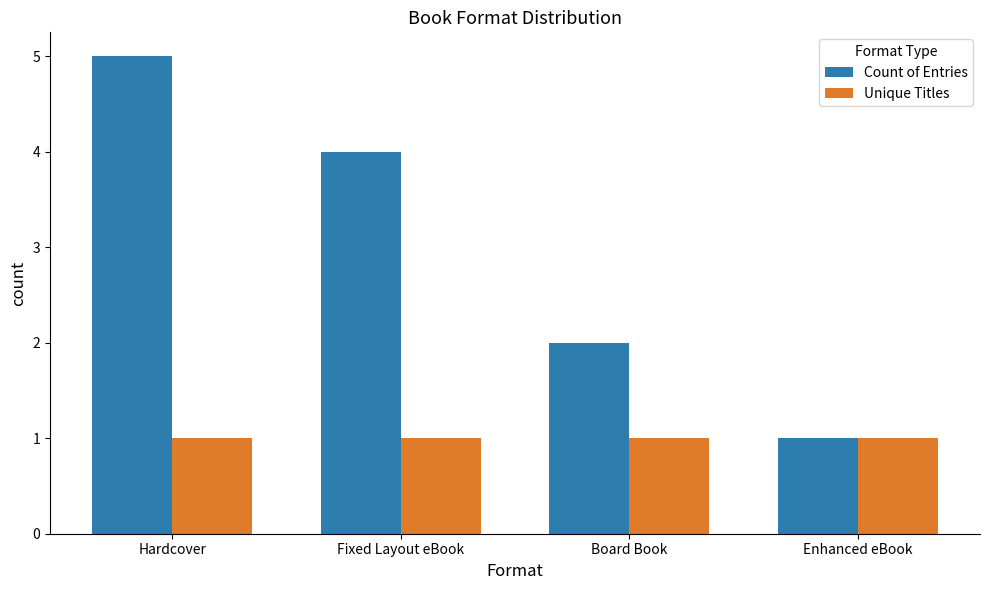

Is it true that Unique Titles equals 1 at Board Book?

True